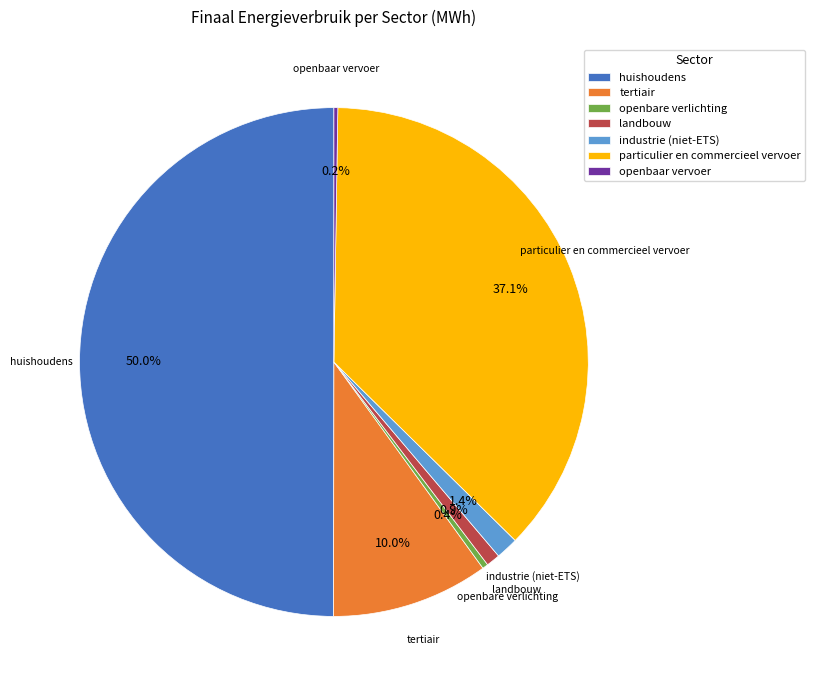

To the nearest percent, what portion does industrie (niet-ETS) represent?

1%